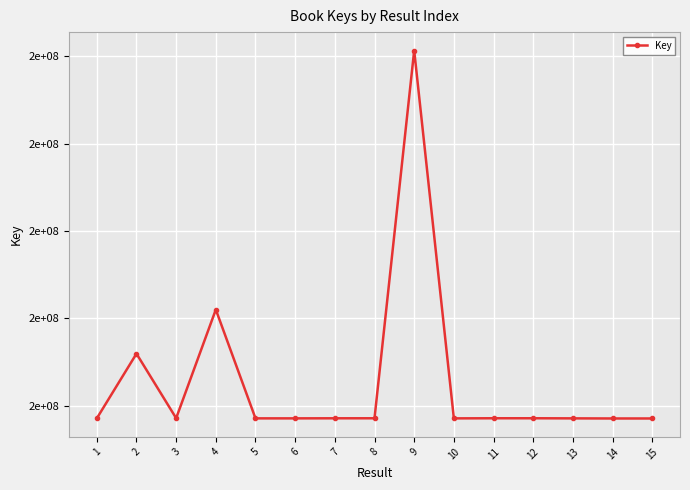

At which category does the data reach its first local peak?

2